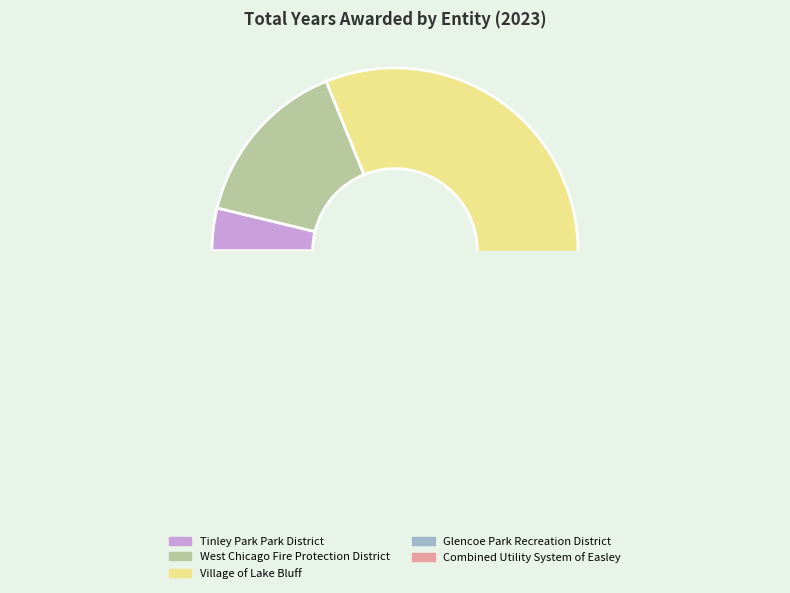

True or false: Tinley Park Park District accounts for 4% of the total.

True